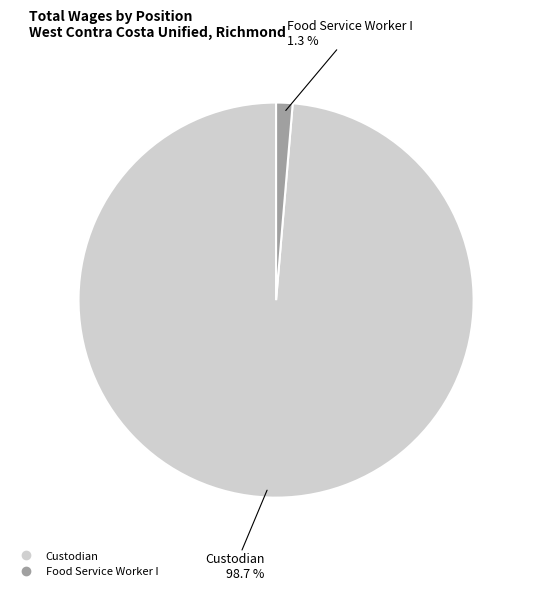

Is it true that Custodian is 99% of the pie?

True